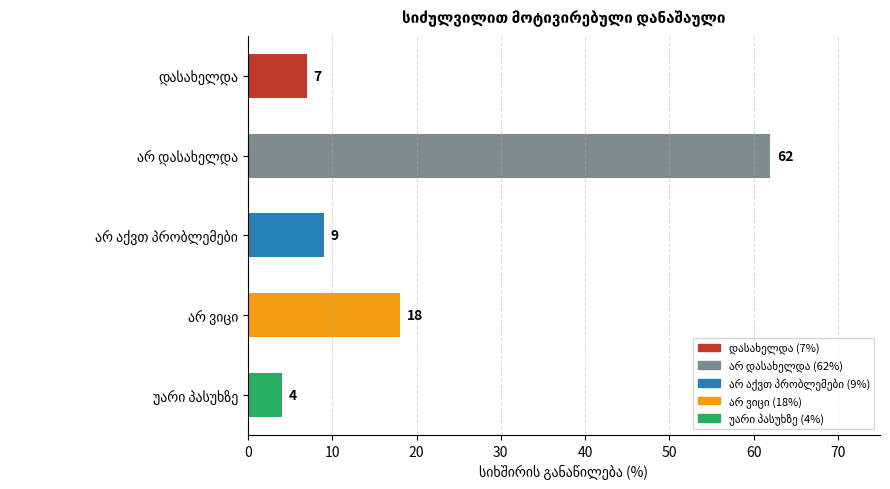

How many bars are there in total?

5